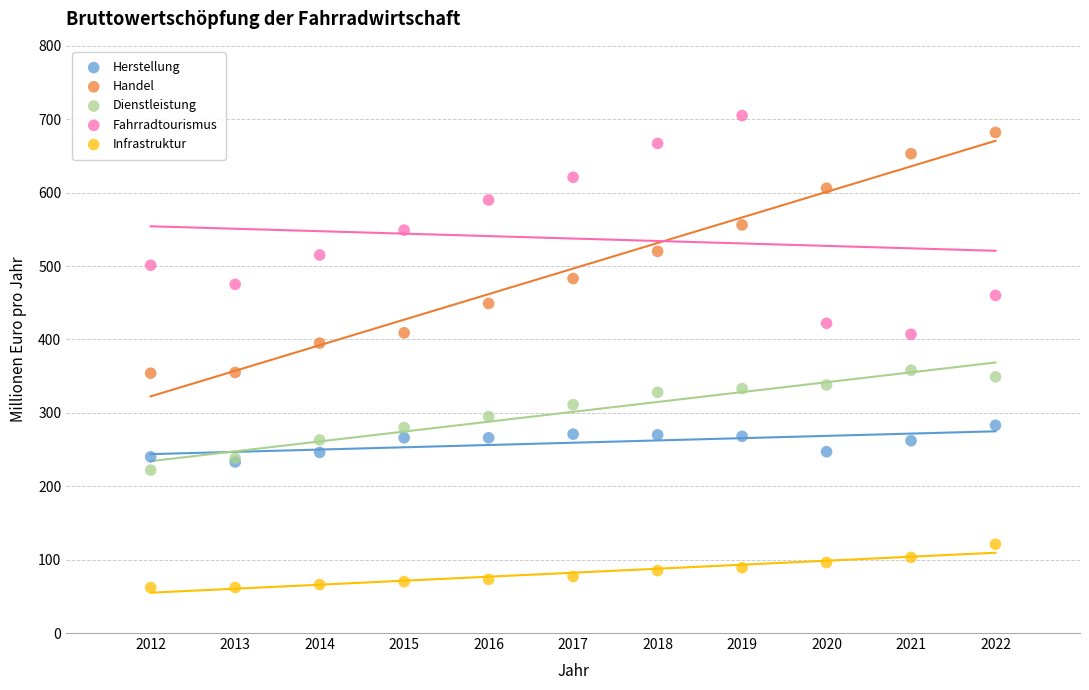

Which series reaches the maximum Y coordinate?

Fahrradtourismus